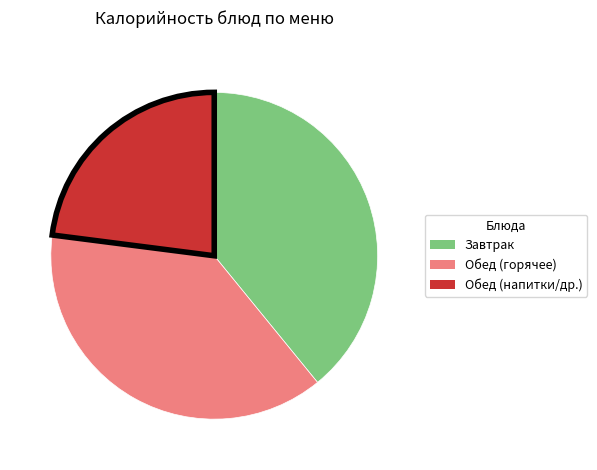

Is there a majority slice in this chart?

No